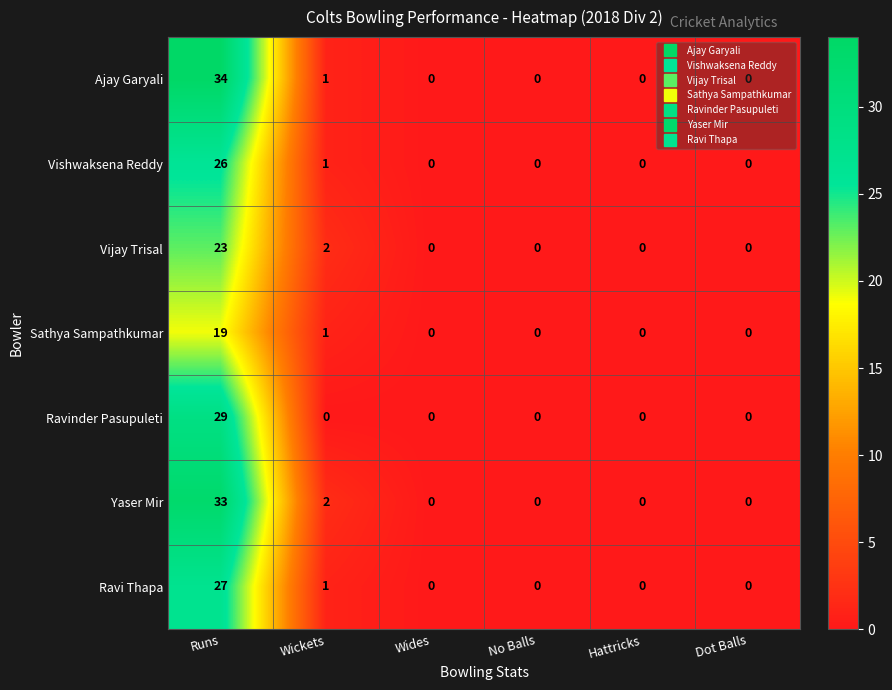

What is the maximum value shown in the chart?

34